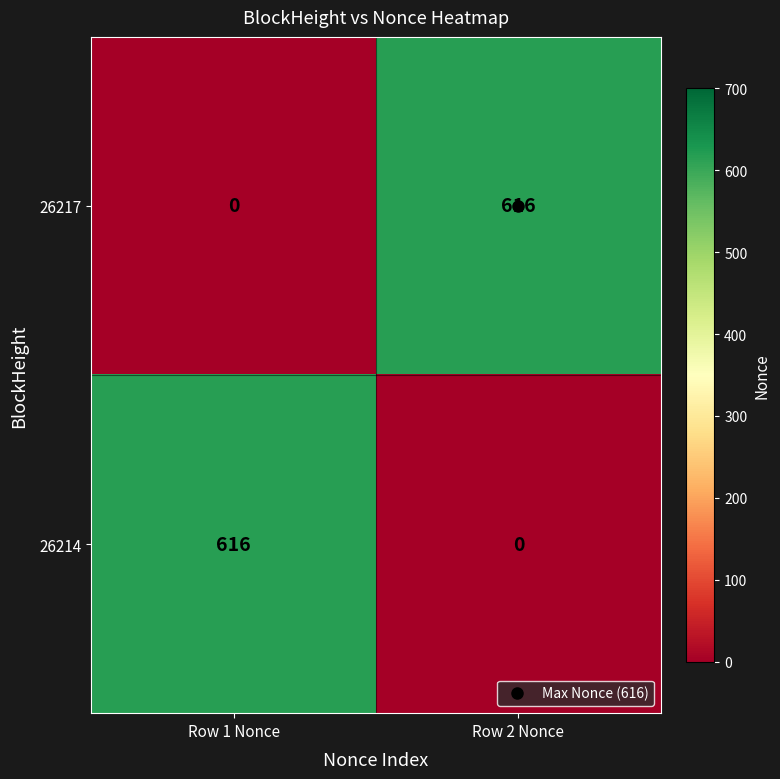

At which label does 26214 reach its minimum?

Row 2 Nonce